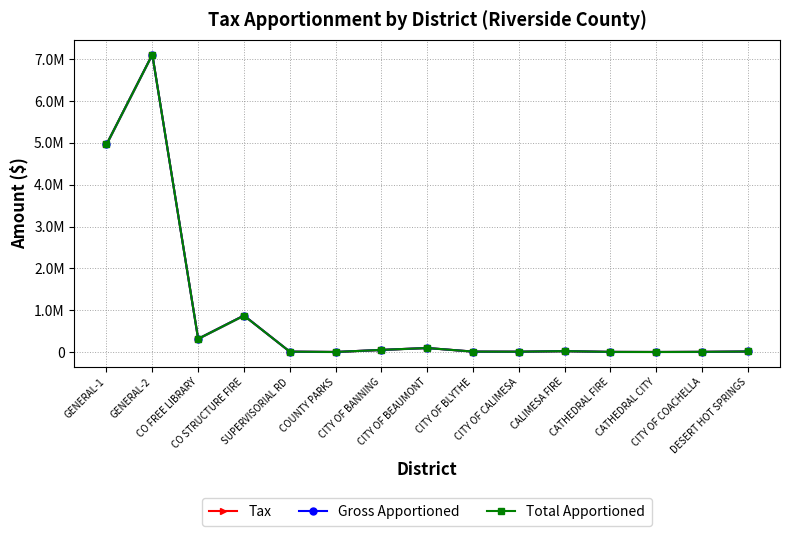

What is the label of the 5th point from the left?

SUPERVISORIAL RD